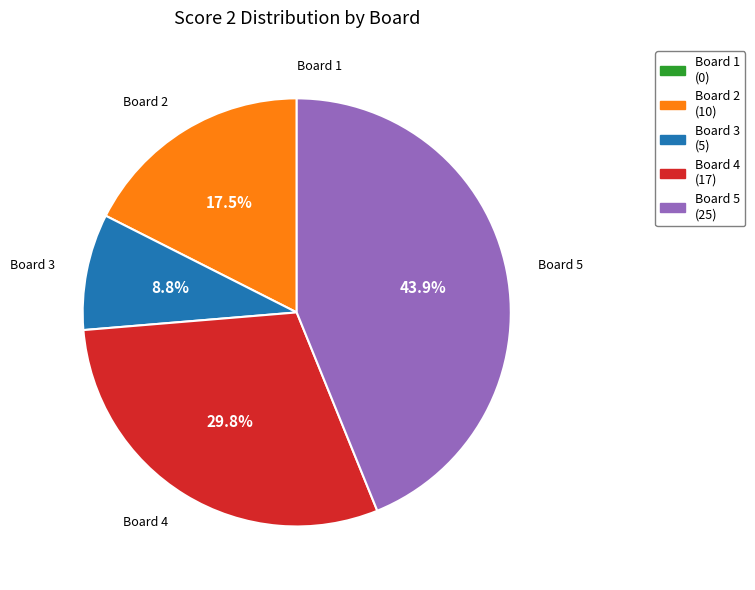

What is the largest slice in the pie chart?

Board 5